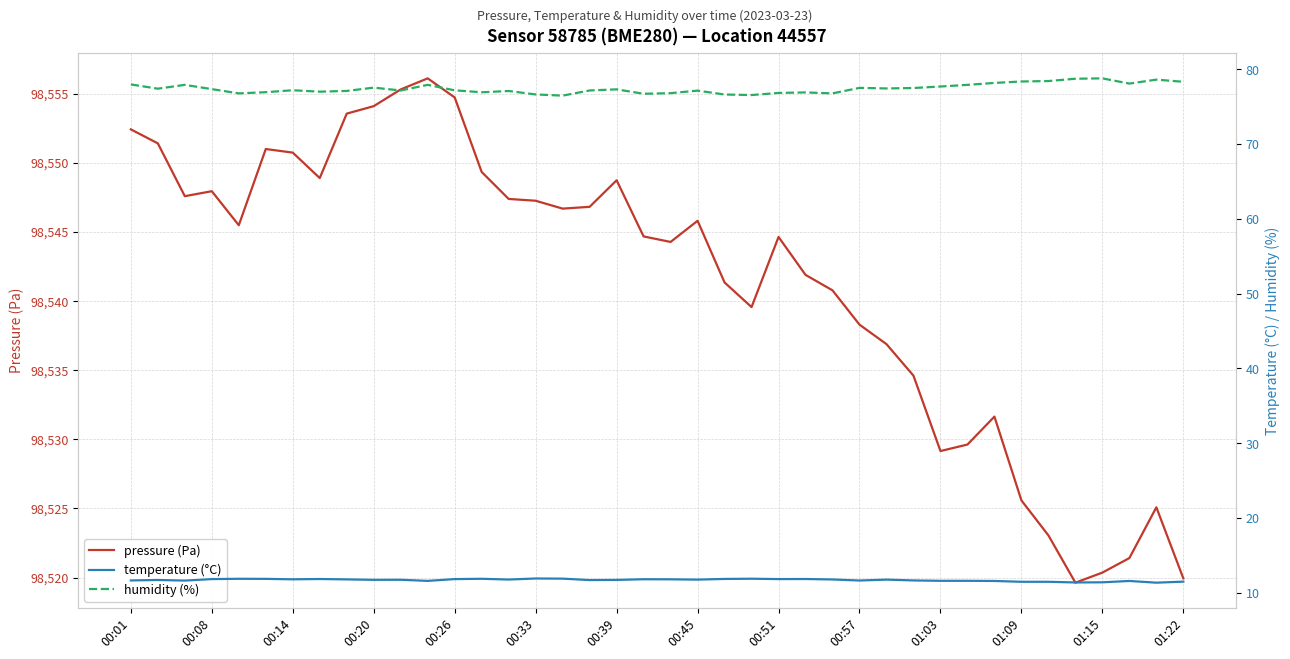

What is the minimum value for pressure (Pa)?

98519.6